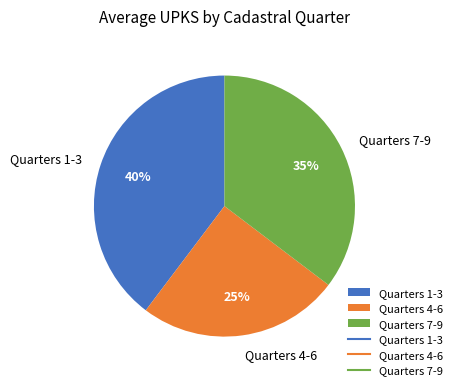

The Quarters 4-6 slice represents 32% of the pie. True or false?

False